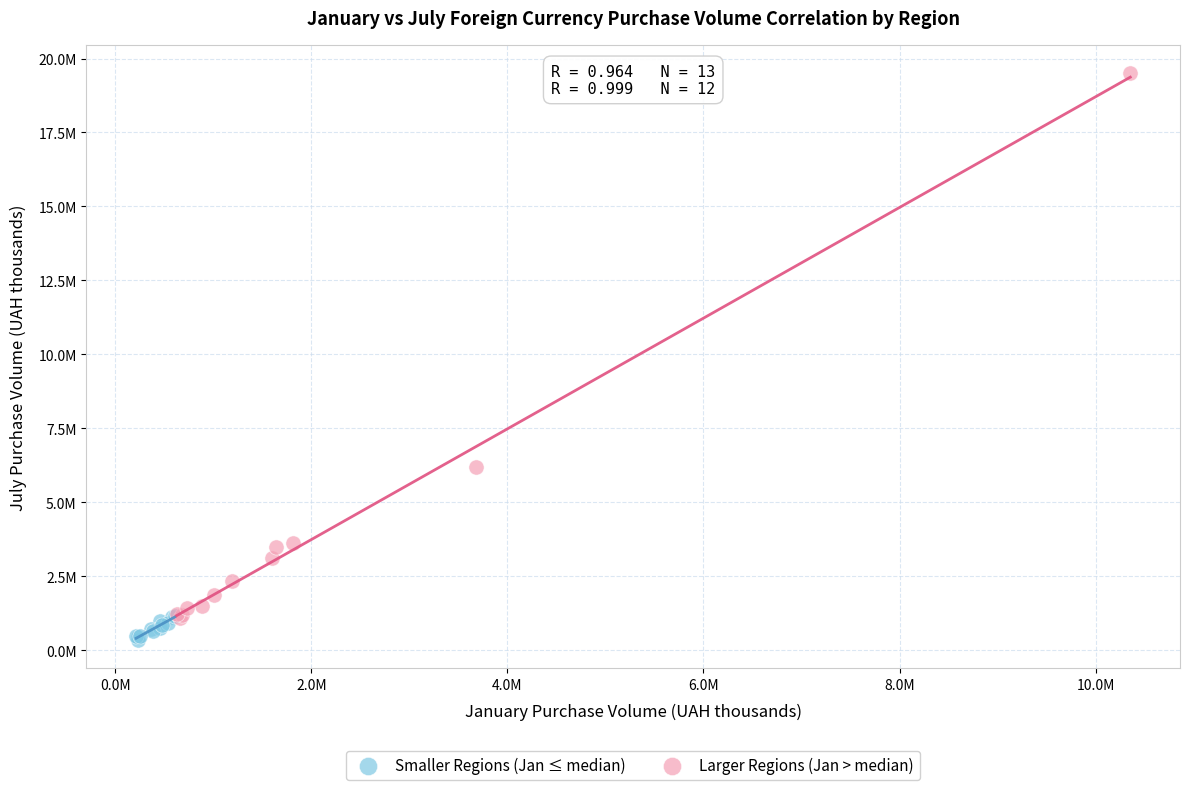

What are all the series names shown in the legend?

Smaller Regions (Jan ≤ median), Larger Regions (Jan > median)